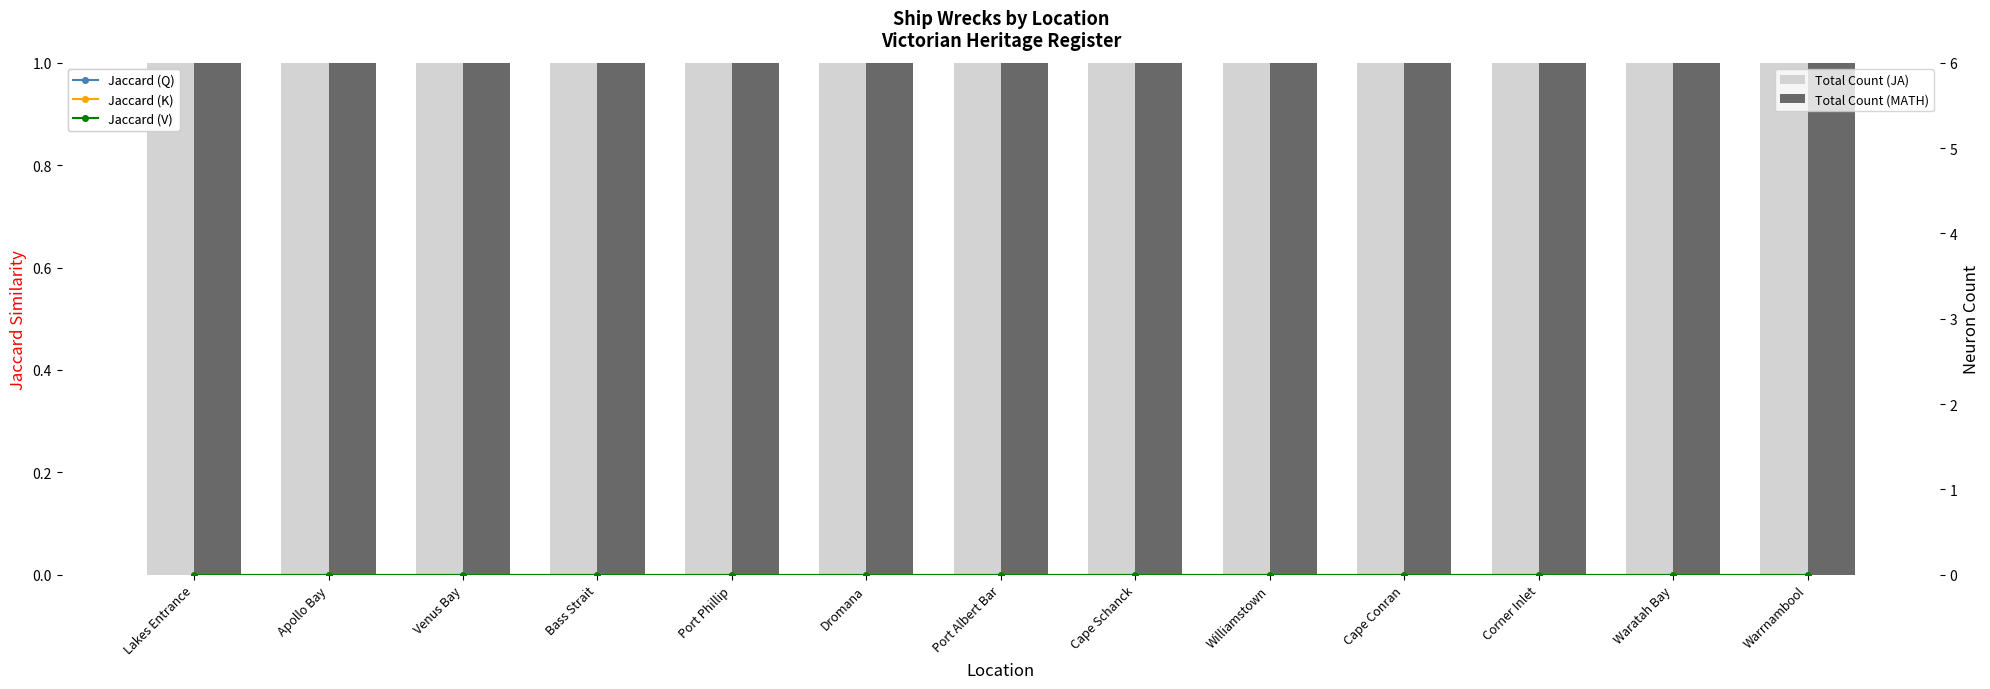

At which category is the sum across all series the highest?

Lakes Entrance